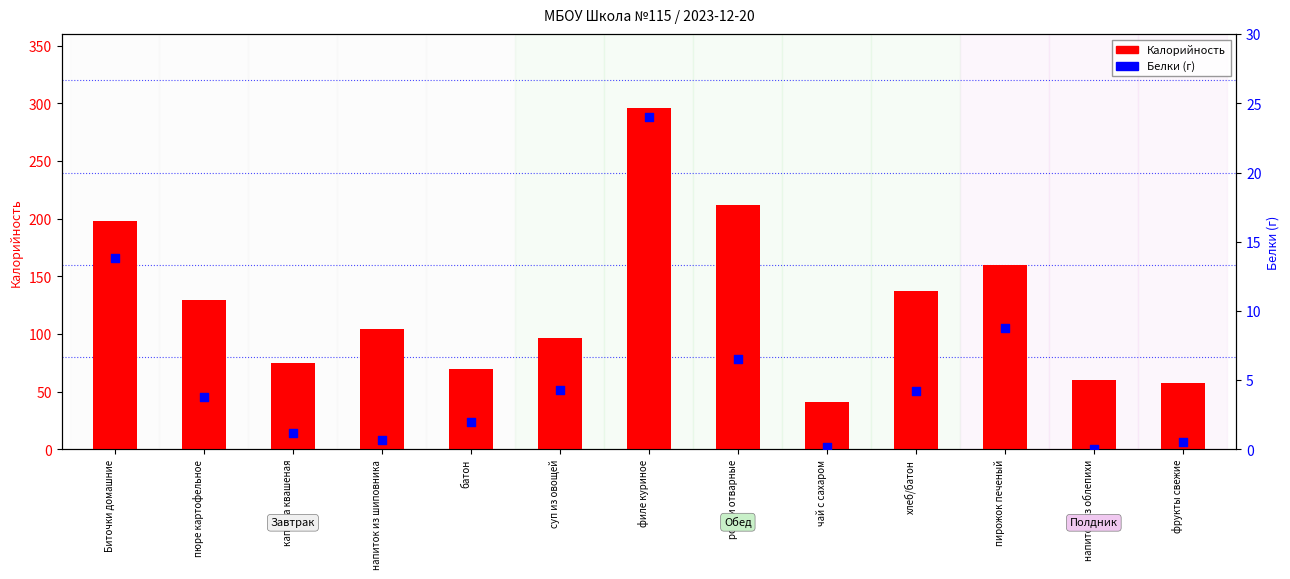

Which series reaches the minimum Y coordinate?

Белки (г)